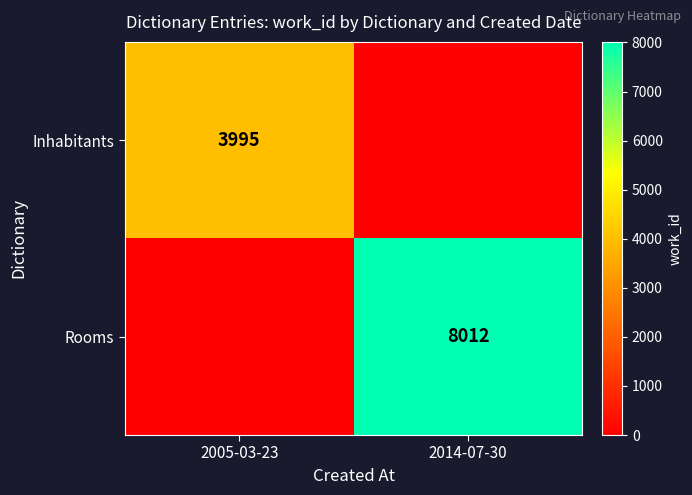

At how many categories does at least one series exceed 4075?

1